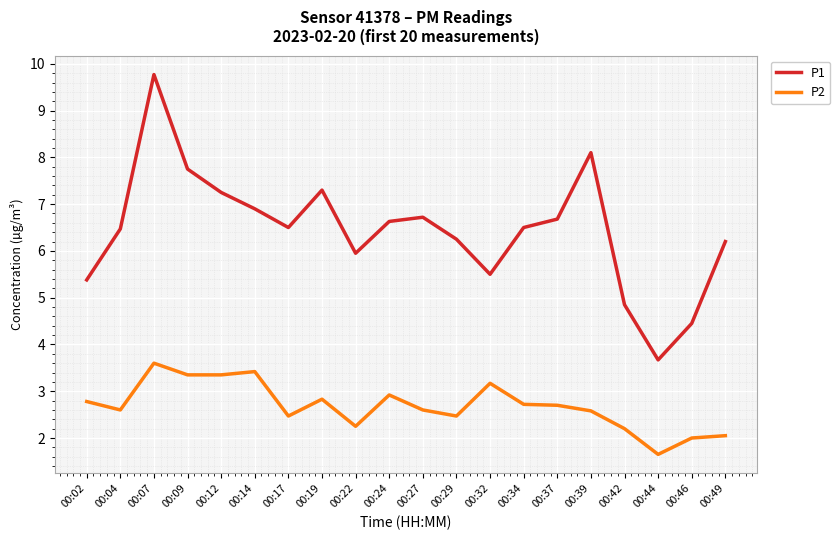

What is the average value of the P2 series?

2.7